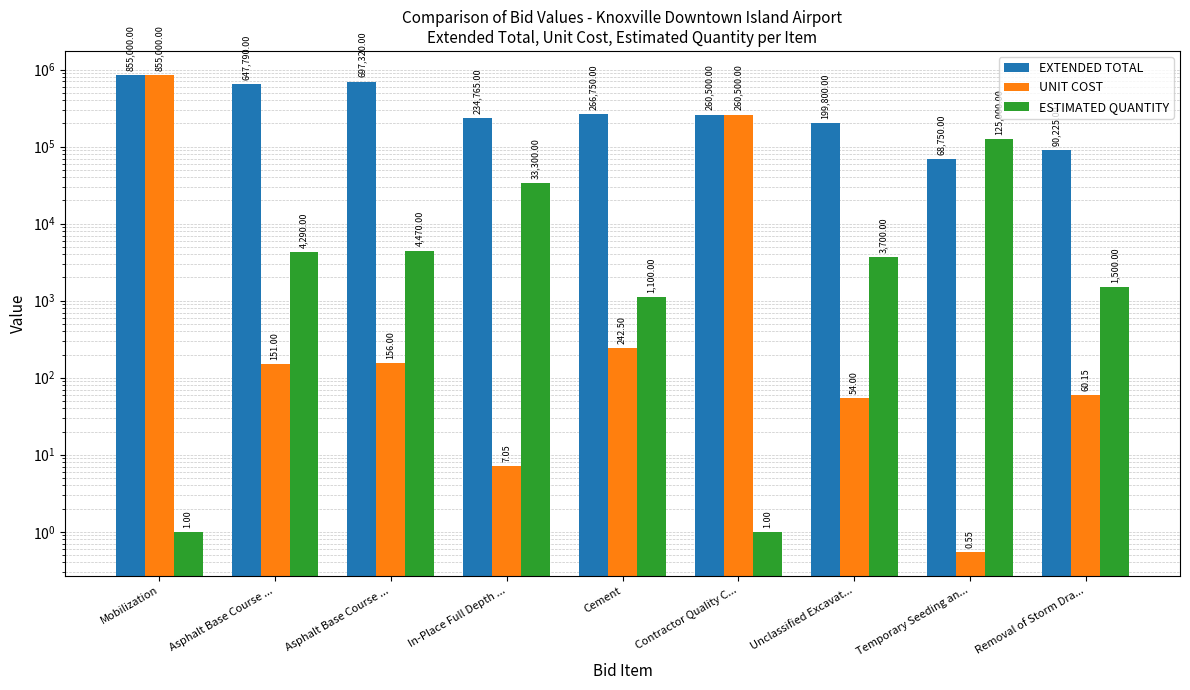

What is the spread (max minus min) of values at Asphalt Base Course ...?

647639.0